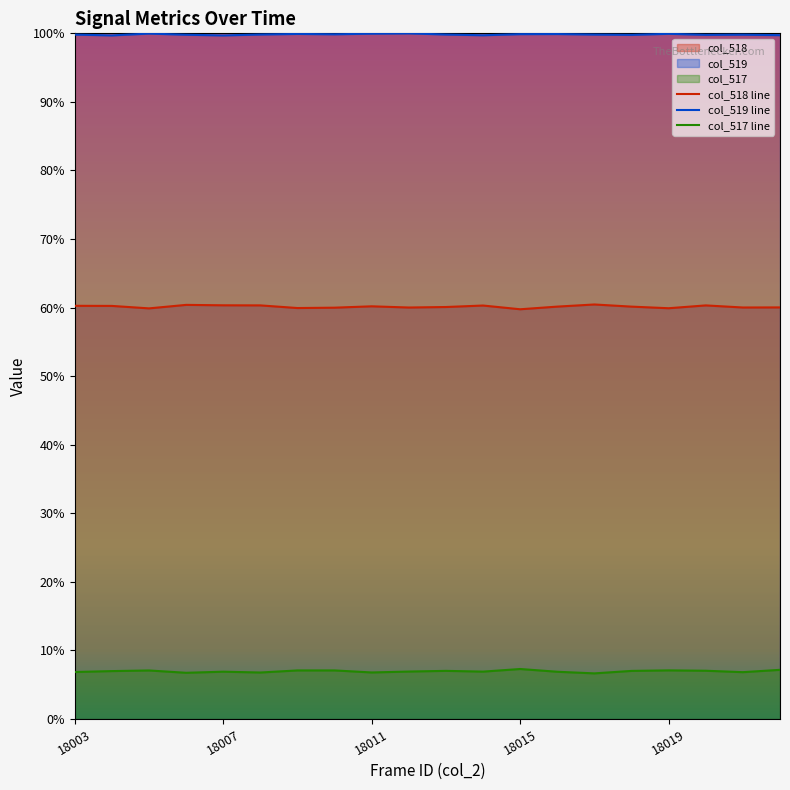

What is the lowest value of the col_518 line series?

59.8